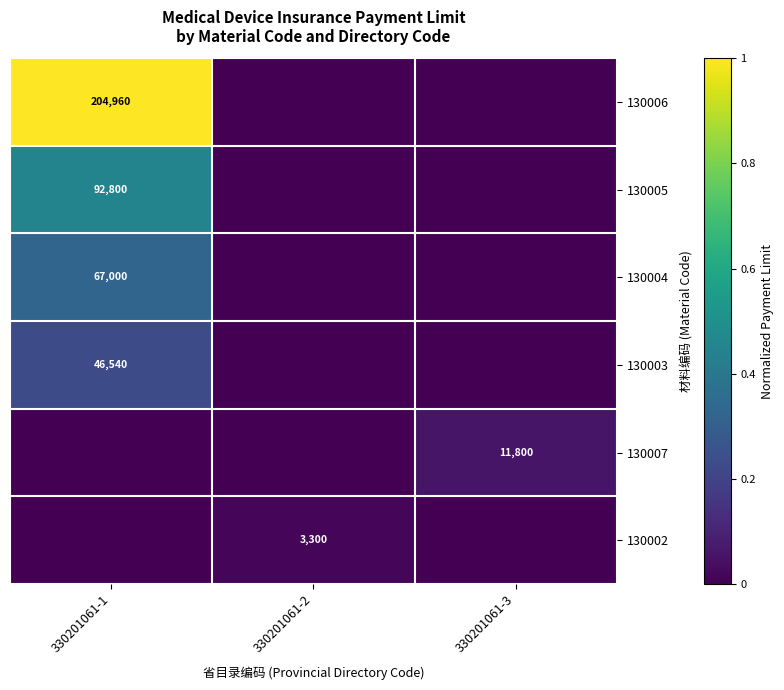

How many data points does each series have?

3